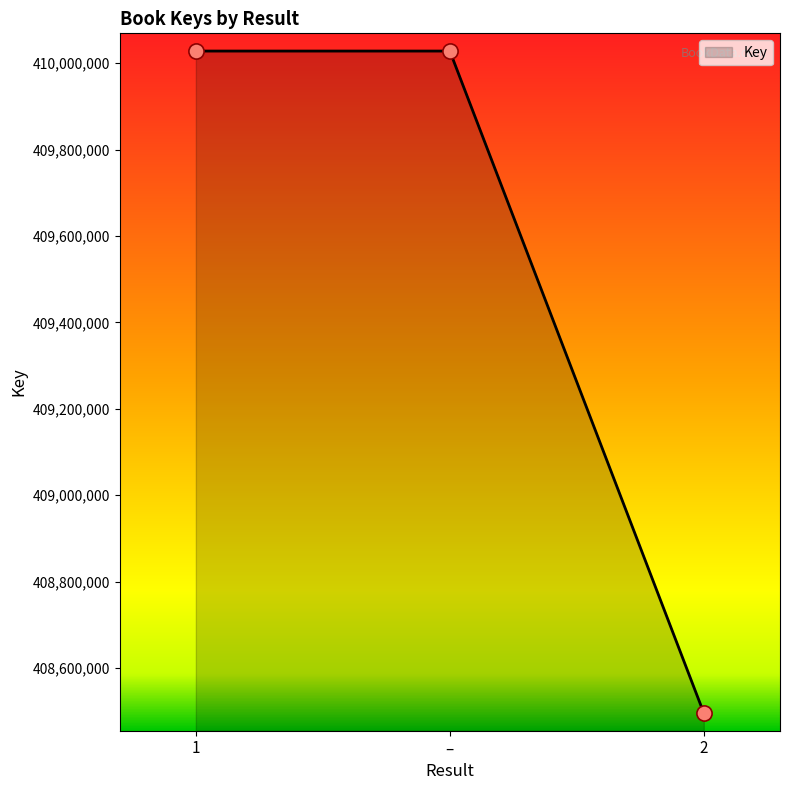

Which has a higher value, 2 or 1?

1